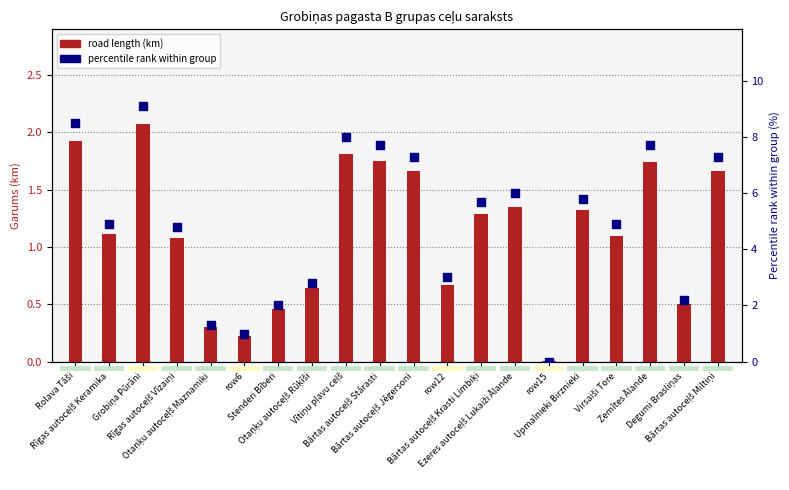

What is the total value across all series at Rīgas autoceļš Keramika?

6.0